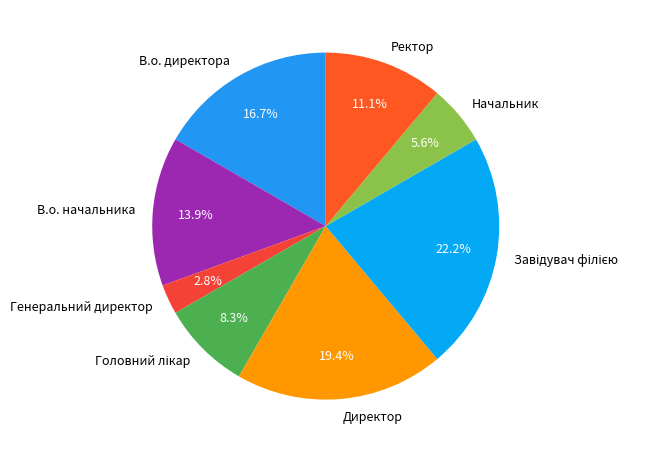

How many slices are in this pie chart?

8